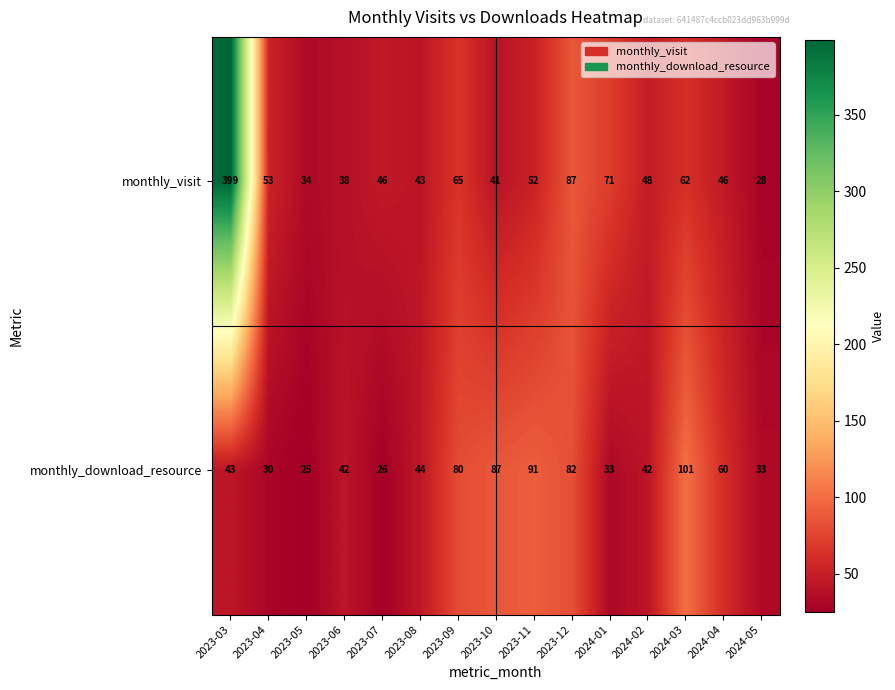

True or false: monthly_download_resource has a value of 43 at 2023-03.

True